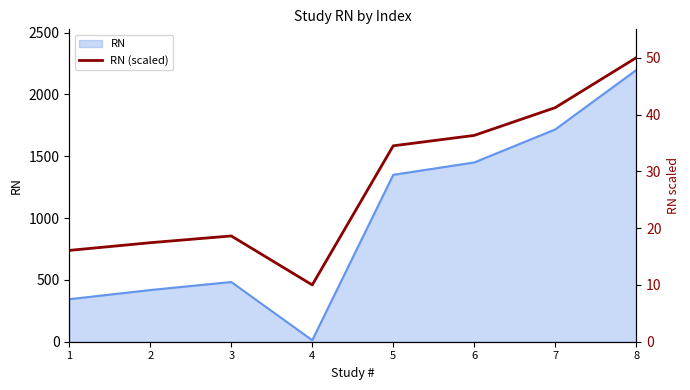

What is the change in value from 3 to 5?

+15.9